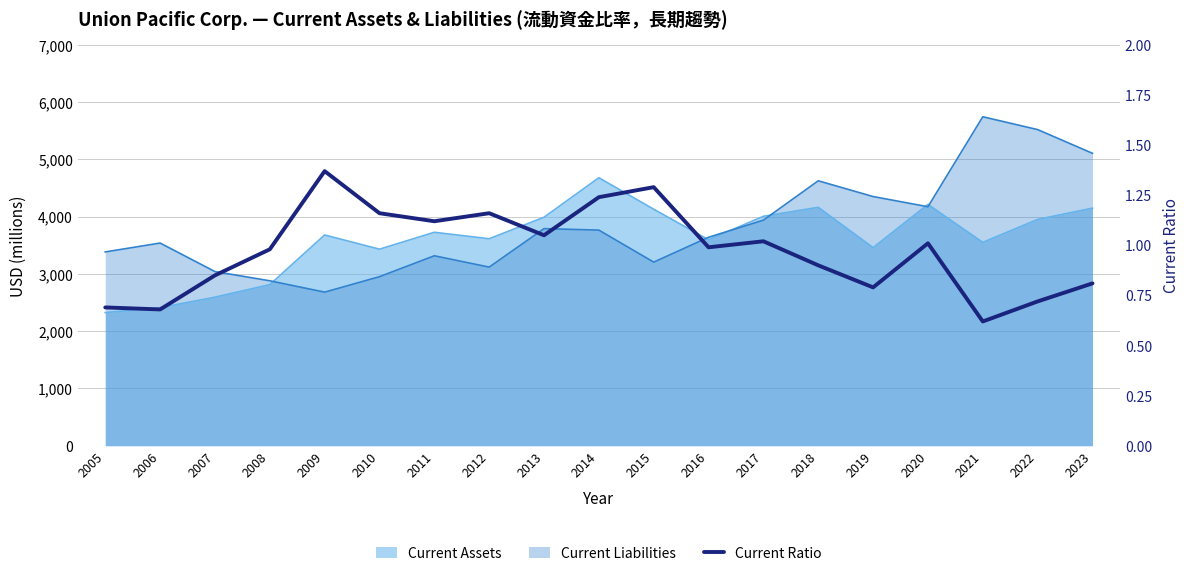

Rank the categories by value from lowest to highest.

2021, 2006, 2005, 2022, 2019, 2023, 2007, 2018, 2008, 2016, 2020, 2017, 2013, 2011, 2010, 2012, 2014, 2015, 2009